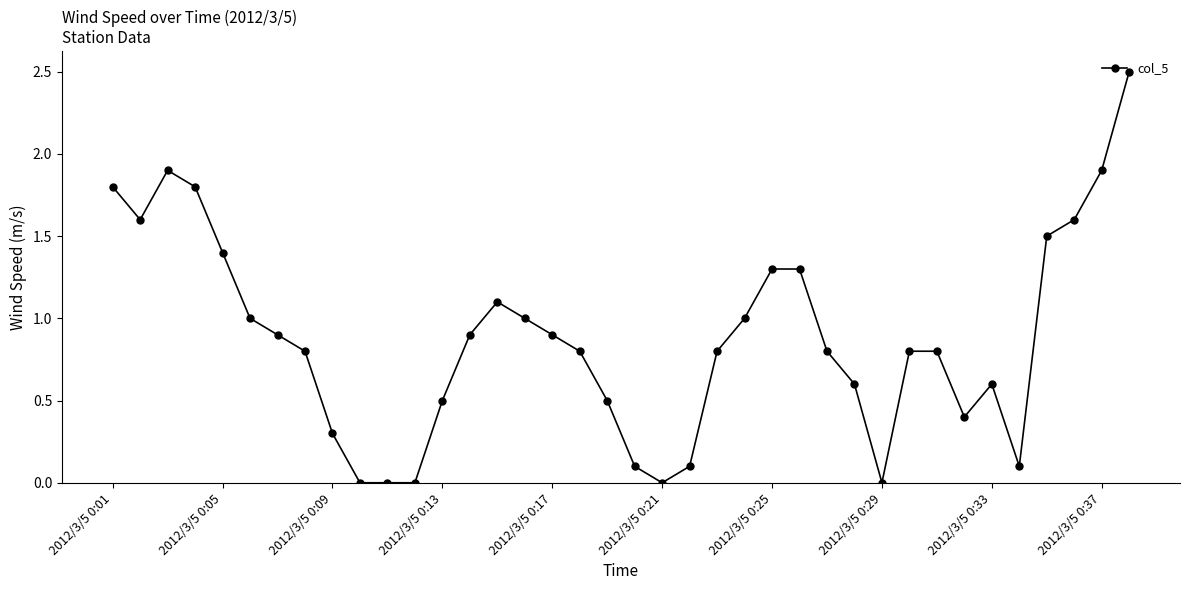

What is the value of the 33rd point from the left?

0.6